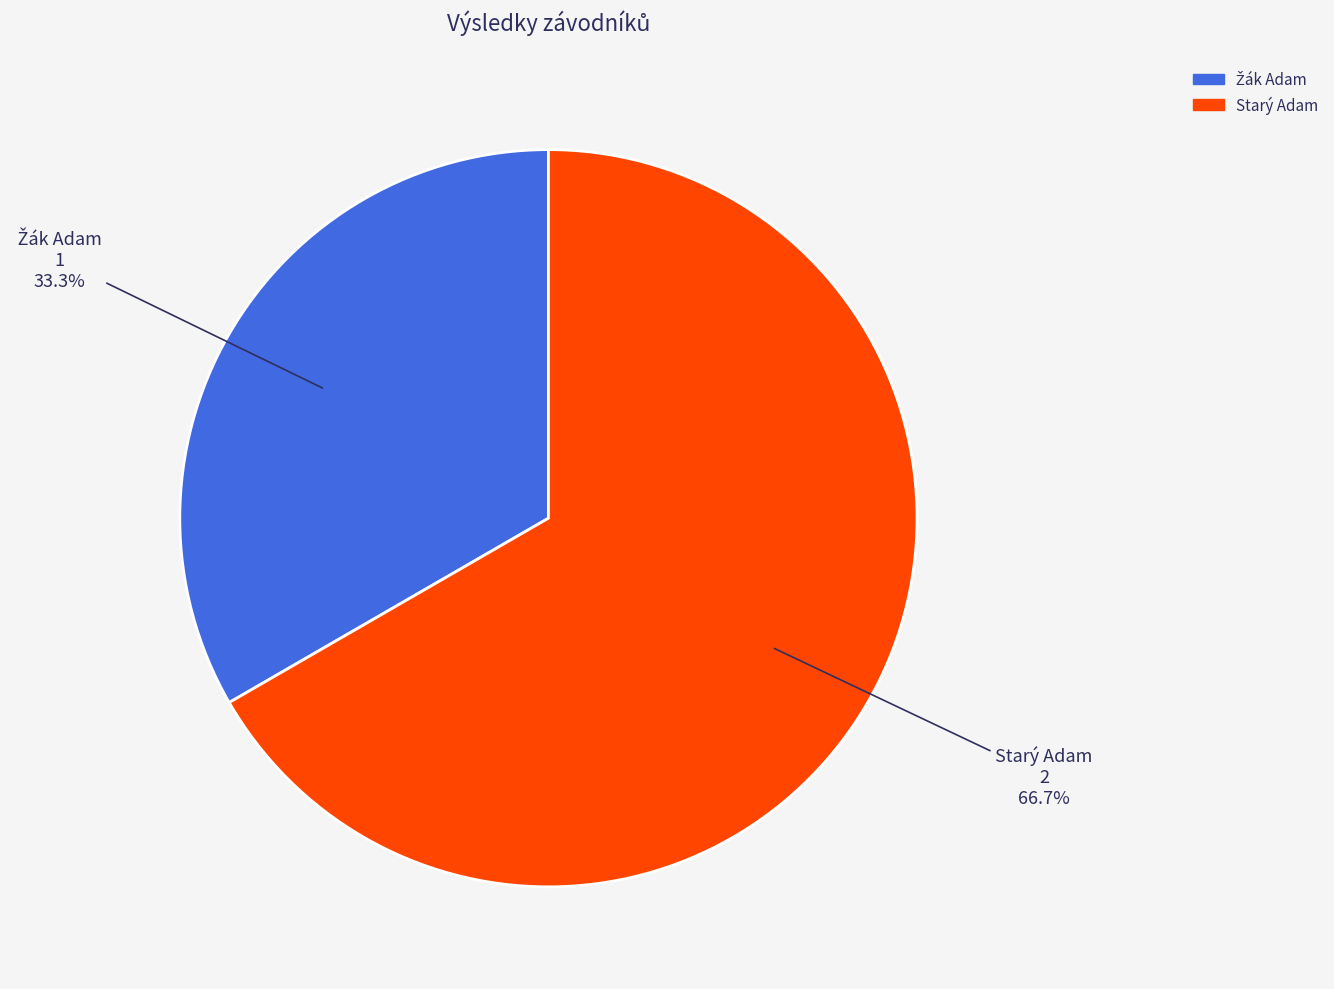

What is the largest slice in the pie chart?

Starý Adam